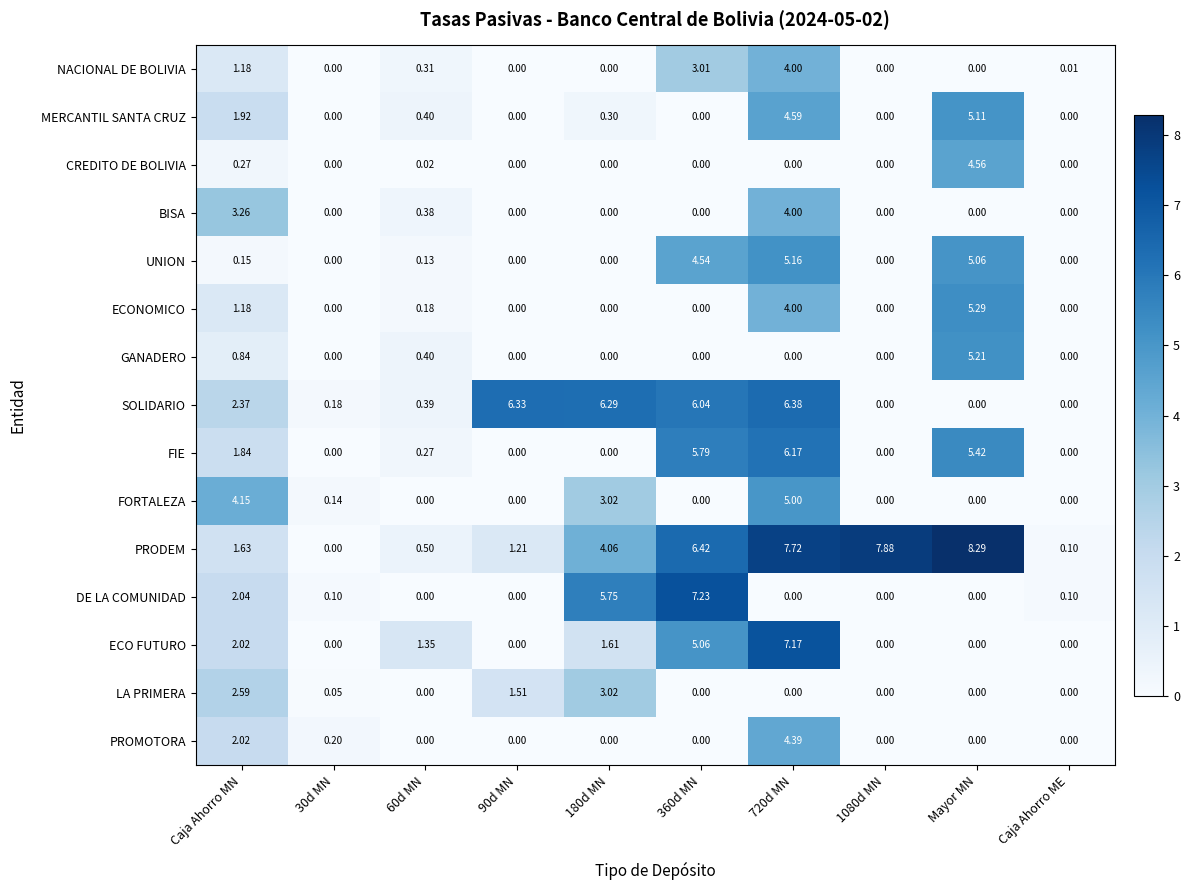

Which series has the widest spread of values?

PRODEM